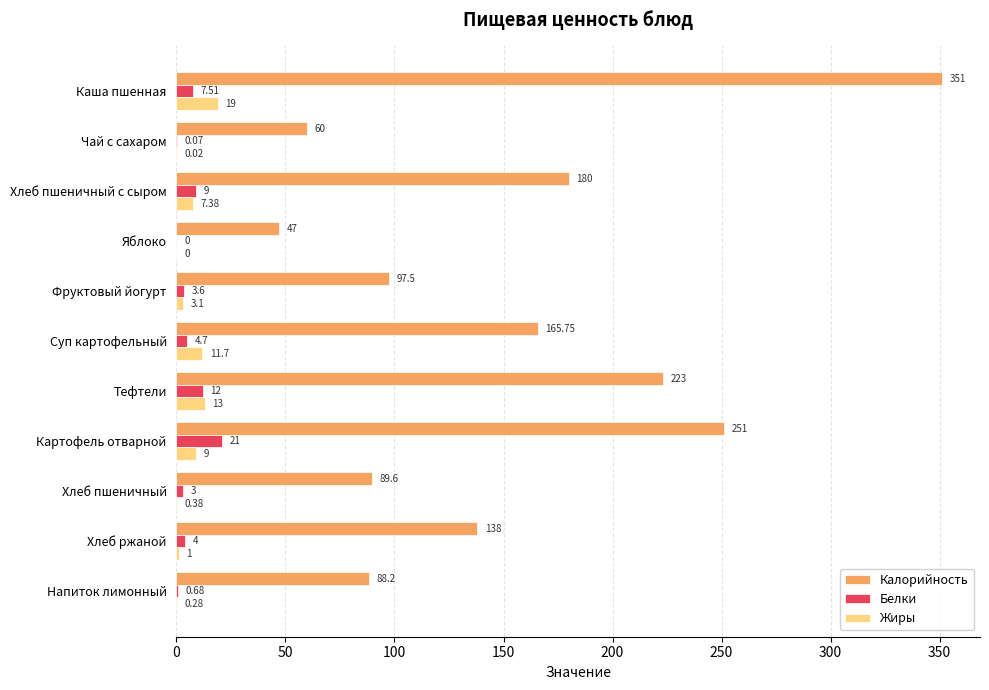

Where is Калорийность nearest to the value 199?

Хлеб пшеничный с сыром